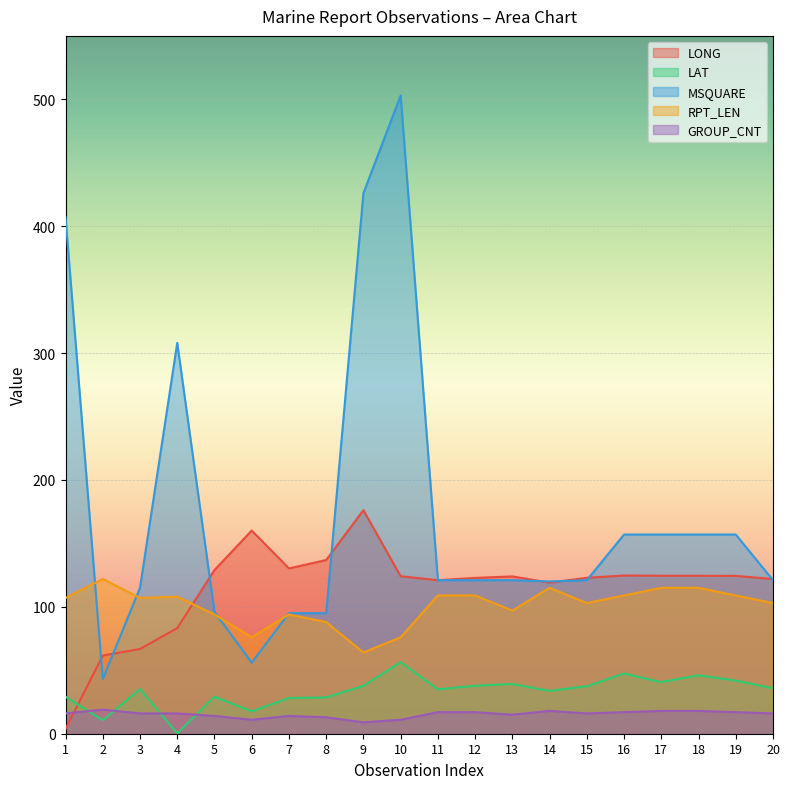

True or false: GROUP_CNT has more than 1 points higher than both neighbors.

True